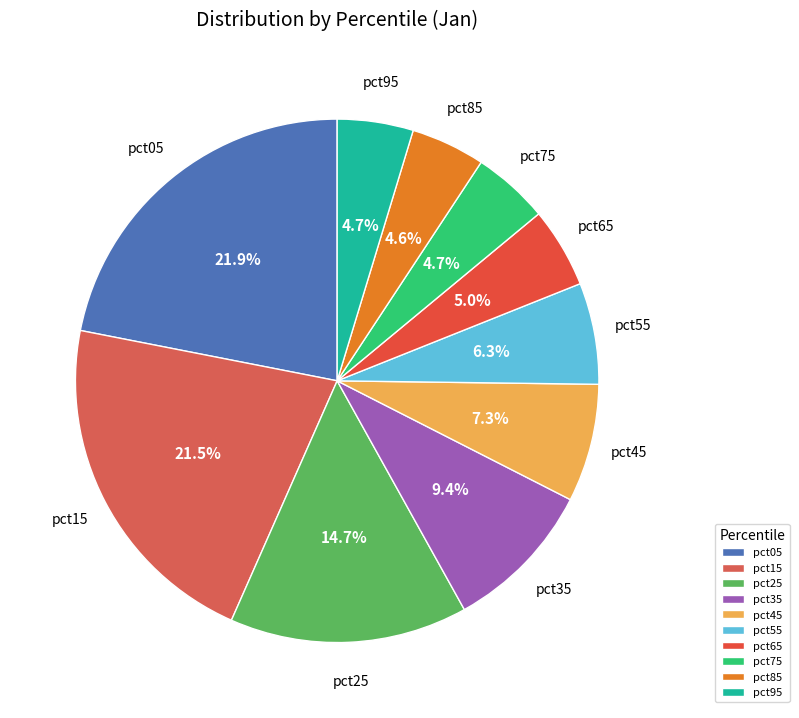

Does pct55 account for over 50% of the chart?

No